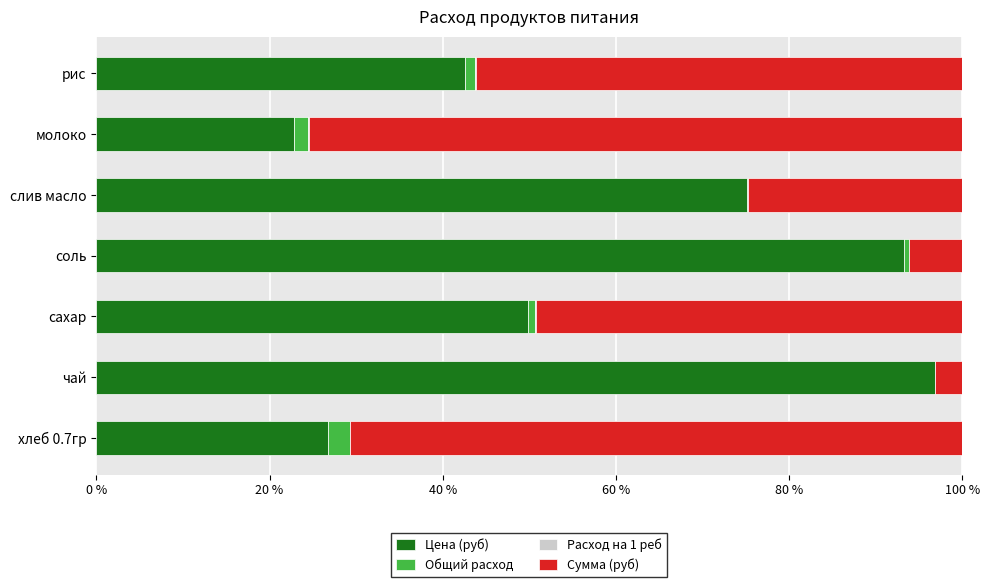

What is the maximum value for Цена (руб)?

96.8